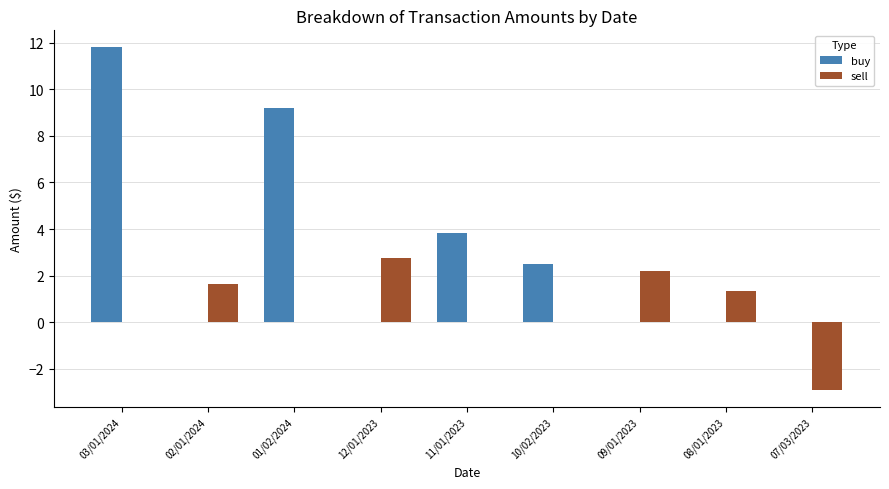

What is the average value of the buy series?

3.0